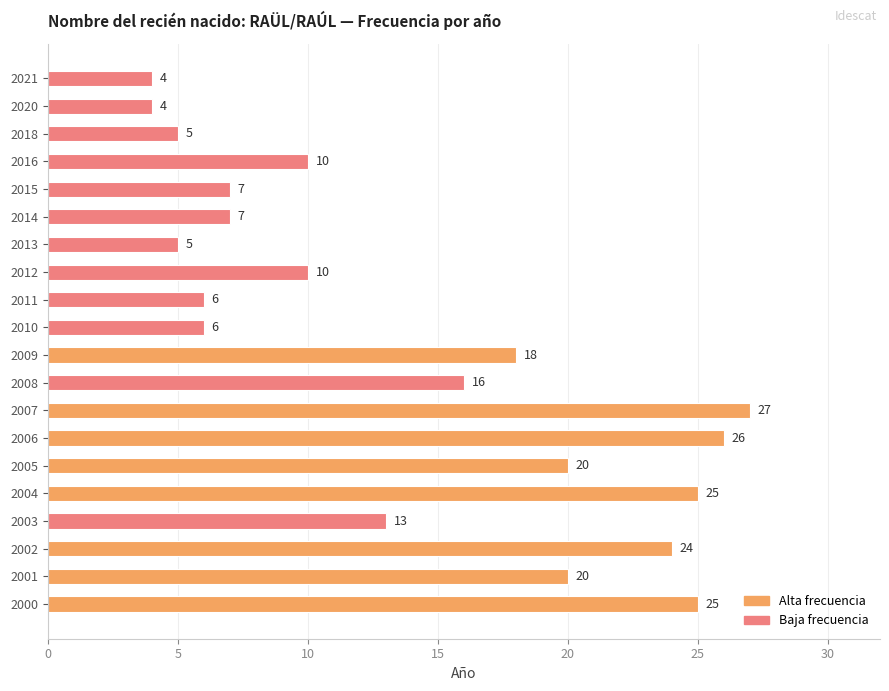

Is it true that the value at 2013 is 7?

False